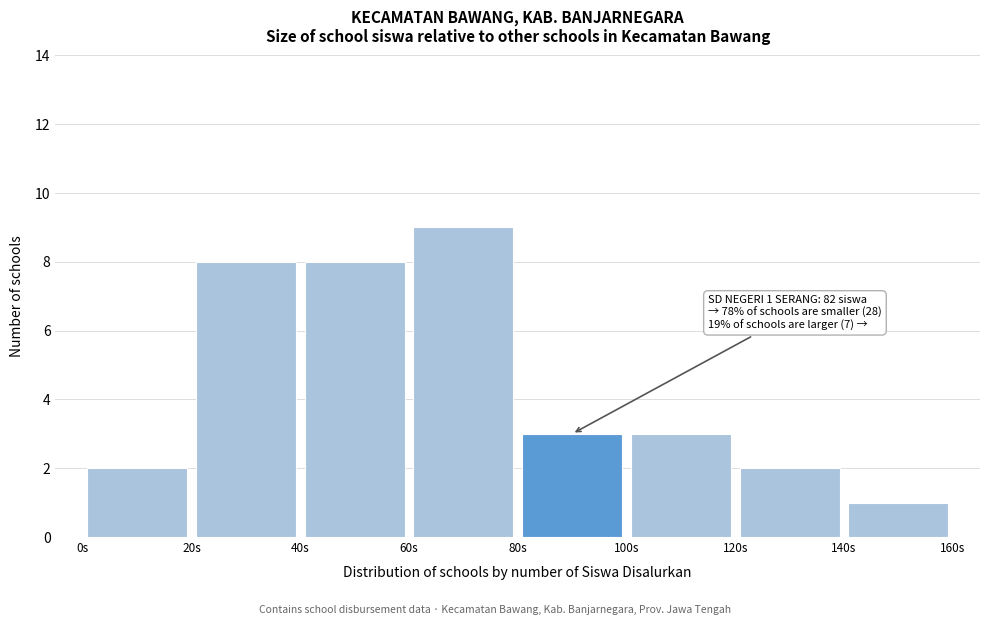

Which range on the x-axis has the tallest bar?

60 to 80